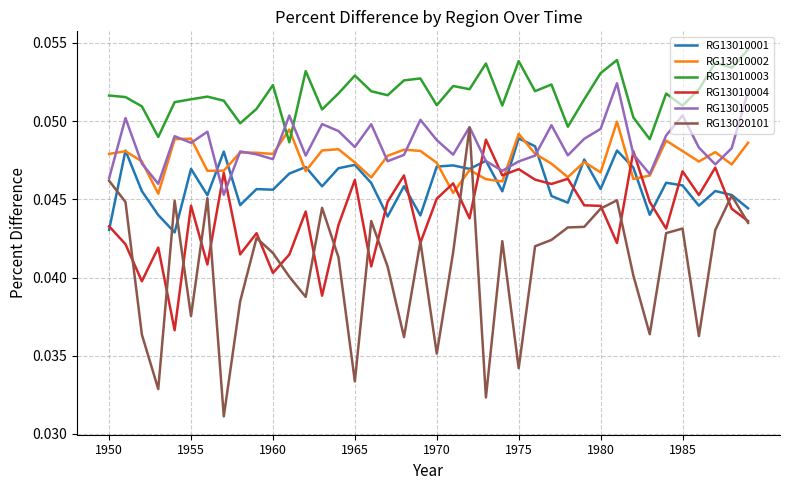

Which series has the largest range (max minus min)?

RG13020101